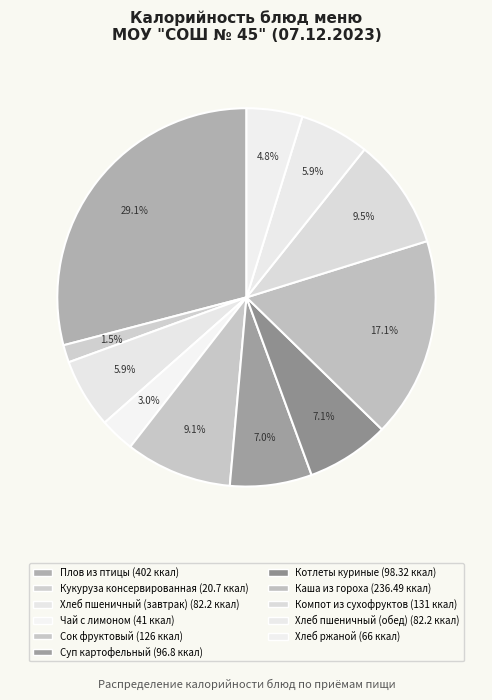

Which category has the biggest portion of the pie?

Плов из птицы